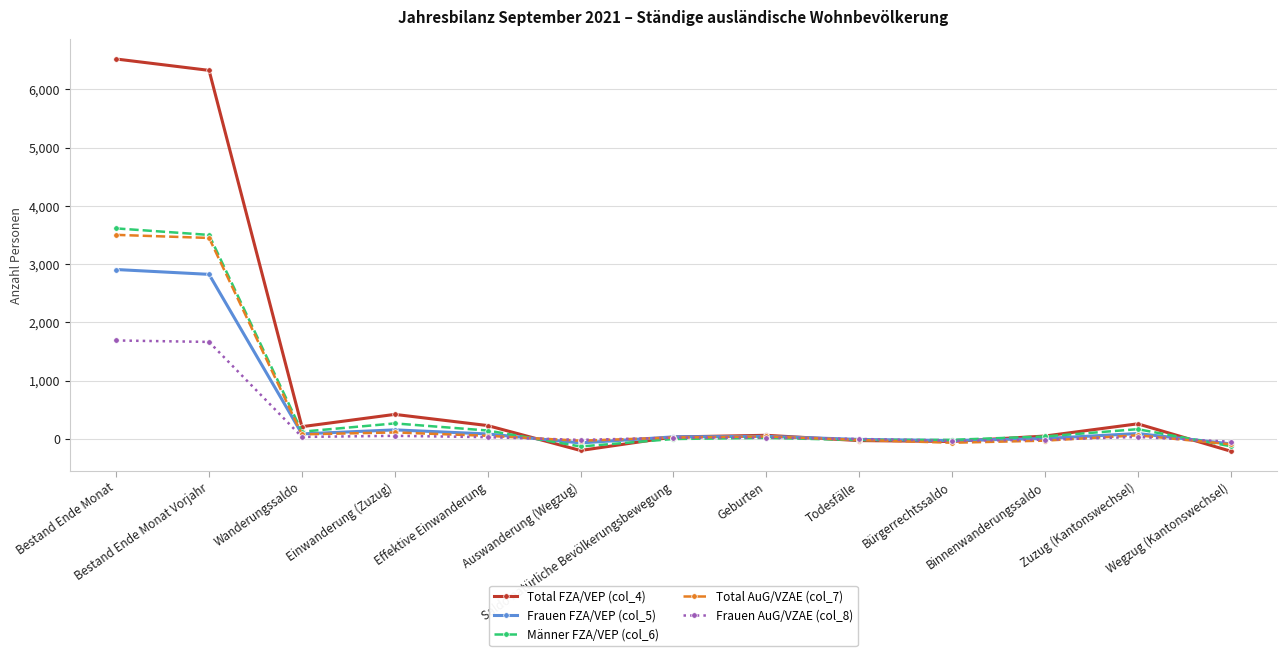

Does the chart have visible grid lines?

Yes